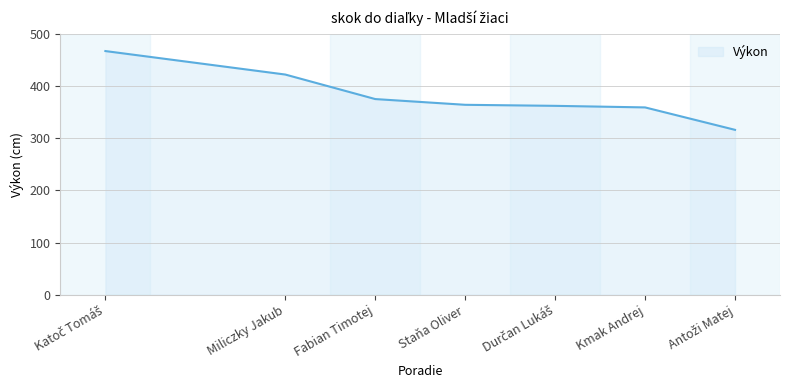

Approximately how many times larger is the value at Staňa Oliver compared to Kmak Andrej?

1.0